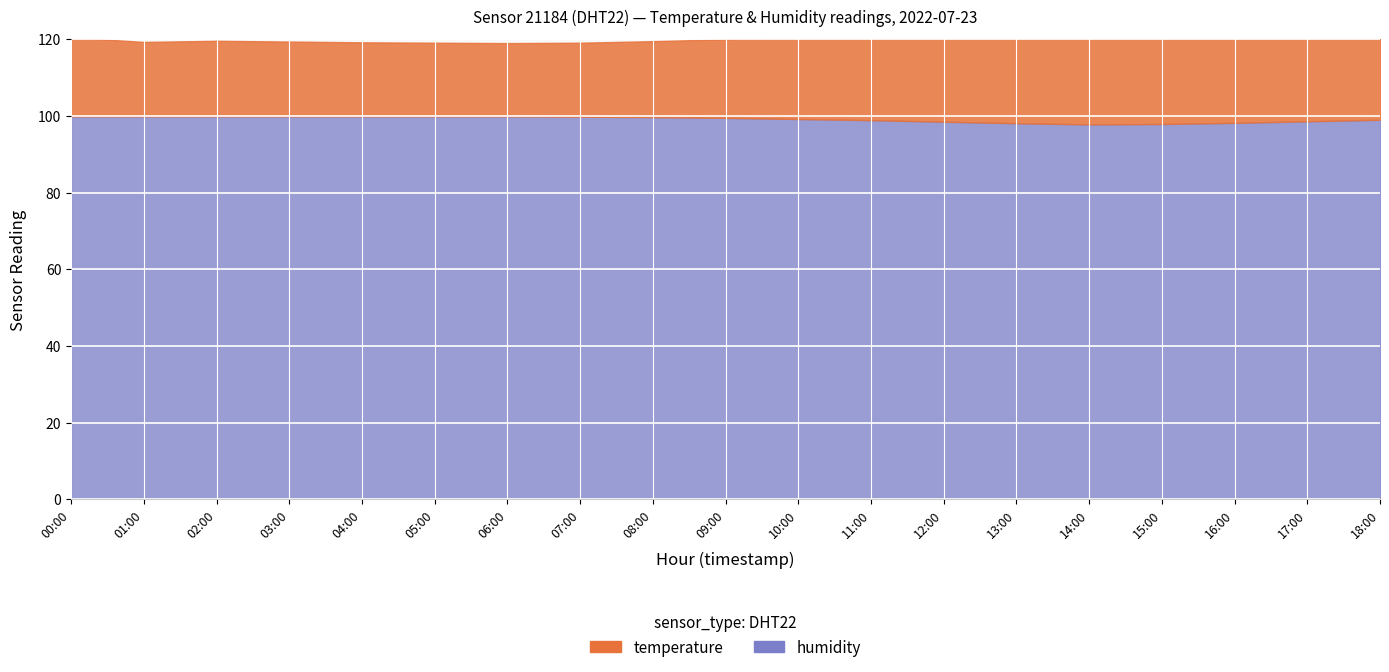

How many data points does each series have?

19